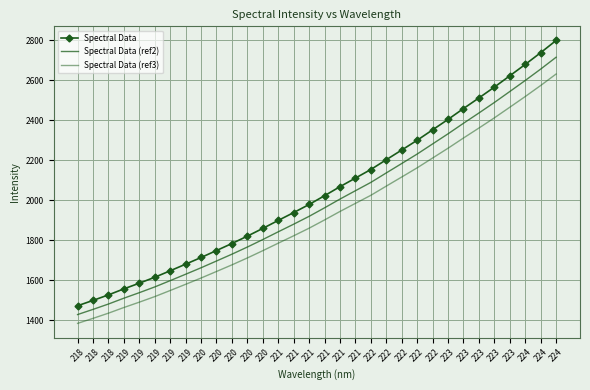

Reading left to right, what are all the values shown in this chart?

Spectral Data: 218=1471.6	218=1498.3	218=1526.0	219=1556.2	219=1584.6	219=1614.2	219=1646.7	219=1679.7	220=1713.2	220=1748.1	220=1783.3	220=1820.2	220=1858.9	221=1898.9	221=1938.1	221=1978.7	221=2022.6	221=2067.8	221=2110.9	222=2153.9	222=2202.8	222=2251.4	222=2300.2	222=2352.5	223=2404.7	223=2459.0	223=2512.1	223=2566.3	223=2623.0	224=2680.0	224=2738.7	224=2800.0
Spectral Data (ref2): 218=1427.5	218=1453.4	218=1480.2	219=1509.5	219=1537.1	219=1565.8	219=1597.3	219=1629.3	220=1661.8	220=1695.7	220=1729.8	220=1765.6	220=1803.1	221=1841.9	221=1880.0	221=1919.4	221=1961.9	221=2005.8	221=2047.6	222=2089.2	222=2136.7	222=2183.8	222=2231.2	222=2281.9	223=2332.5	223=2385.3	223=2436.8	223=2489.3	223=2544.3	224=2599.6	224=2656.6	224=2716.0
Spectral Data (ref3): 218=1383.3	218=1408.4	218=1434.4	219=1462.8	219=1489.5	219=1517.4	219=1547.9	219=1579.0	220=1610.4	220=1643.2	220=1676.3	220=1711.0	220=1747.4	221=1784.9	221=1821.9	221=1860.0	221=1901.2	221=1943.8	221=1984.2	222=2024.6	222=2070.7	222=2116.3	222=2162.2	222=2211.3	223=2260.4	223=2311.5	223=2361.4	223=2412.3	223=2465.6	224=2519.2	224=2574.4	224=2632.0